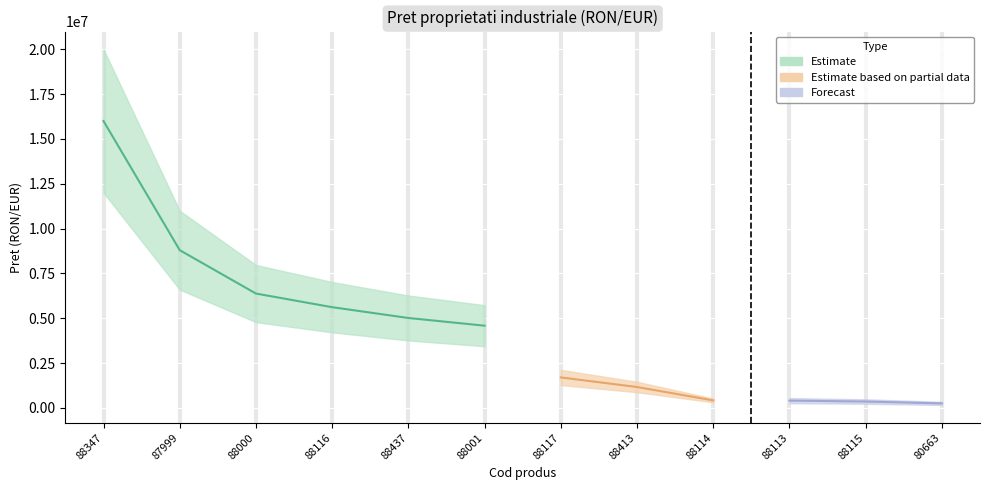

How many values exceed 4582552?

5